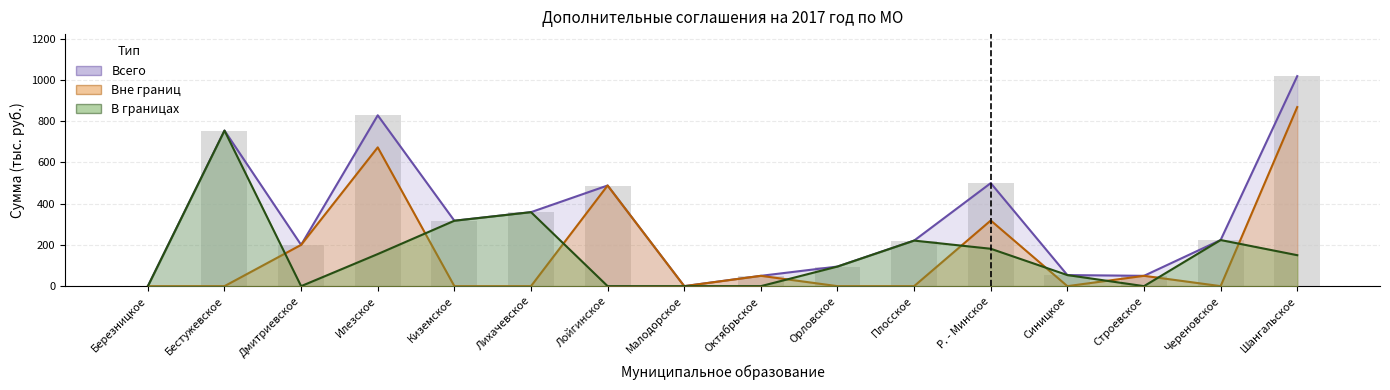

Reading left to right, list all the values displayed in this chart.

Всего: 0.0	753.8	200.0	827.9	317.0	358.5	487.7	0.0	50.0	95.0	220.8	499.3	53.6	50.0	223.4	1017.7
Вне границ: 0.0	0.0	200.0	672.5	0.0	0.0	487.7	0.0	50.0	0.0	0.0	318.1	0.0	50.0	0.0	867.7
В границах: 0.0	753.8	0.0	155.5	317.0	358.5	0.0	0.0	0.0	95.0	220.8	181.2	53.6	0.0	223.4	150.0